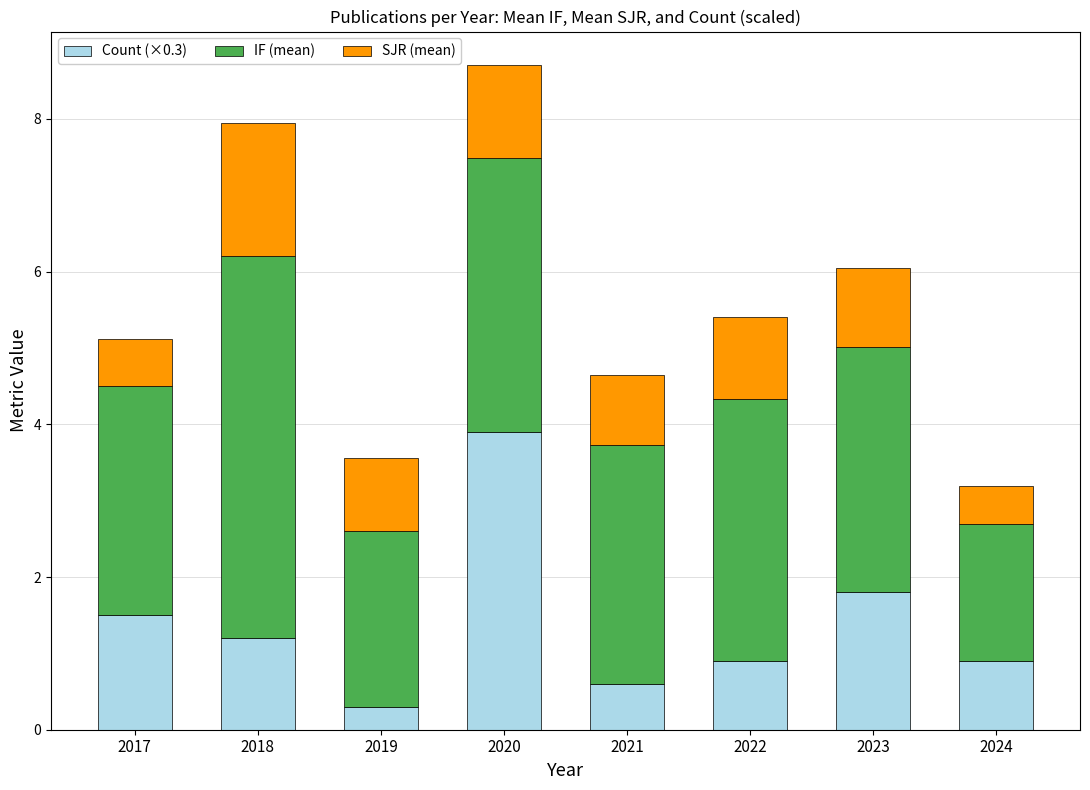

At which label is Count (×0.3) closest to 2?

2023